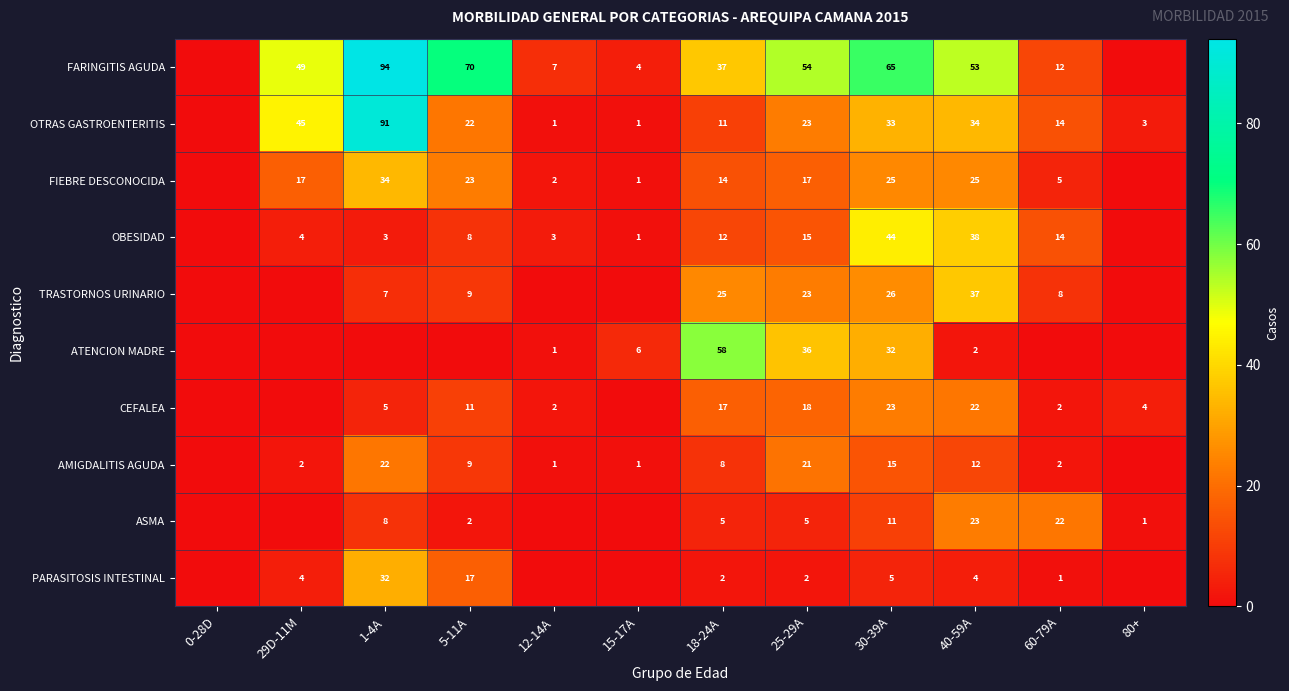

Is the value of OBESIDAD at 15-17A greater than the value of FIEBRE DESCONOCIDA at 60-79A?

No